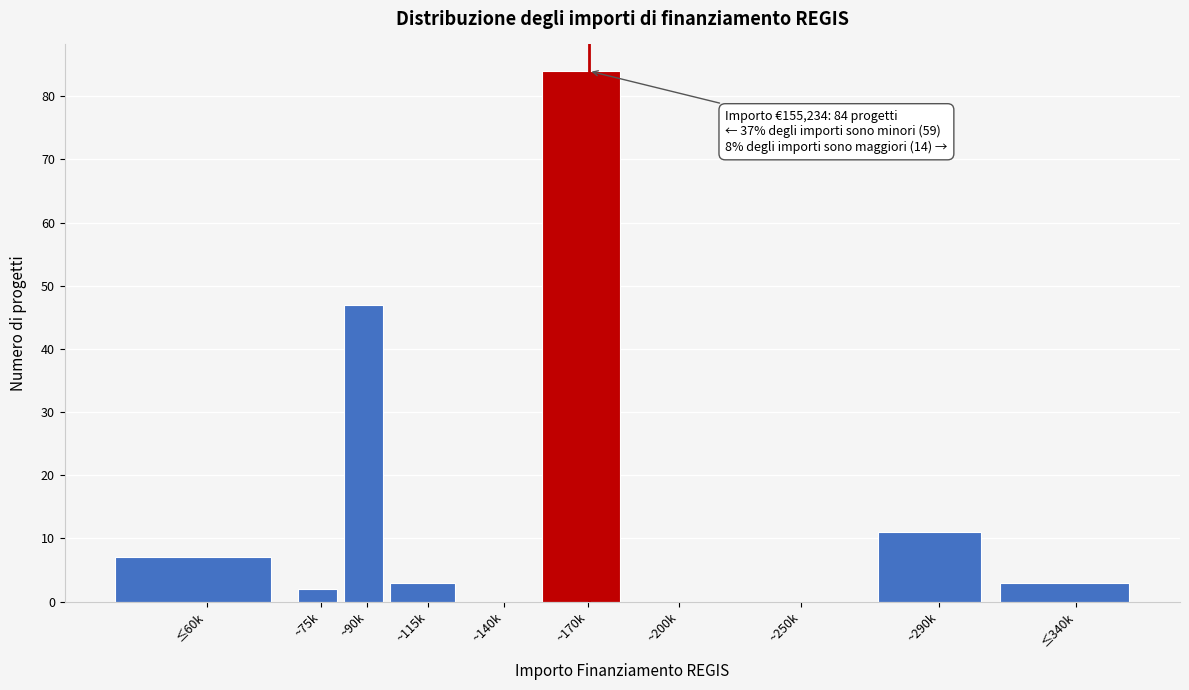

Reading right to left, extract all data points from this chart.

≤340k=3	~290k=11	~250k=0	~200k=0	~170k=84	~140k=0	~115k=3	~90k=47	~75k=2	≤60k=7